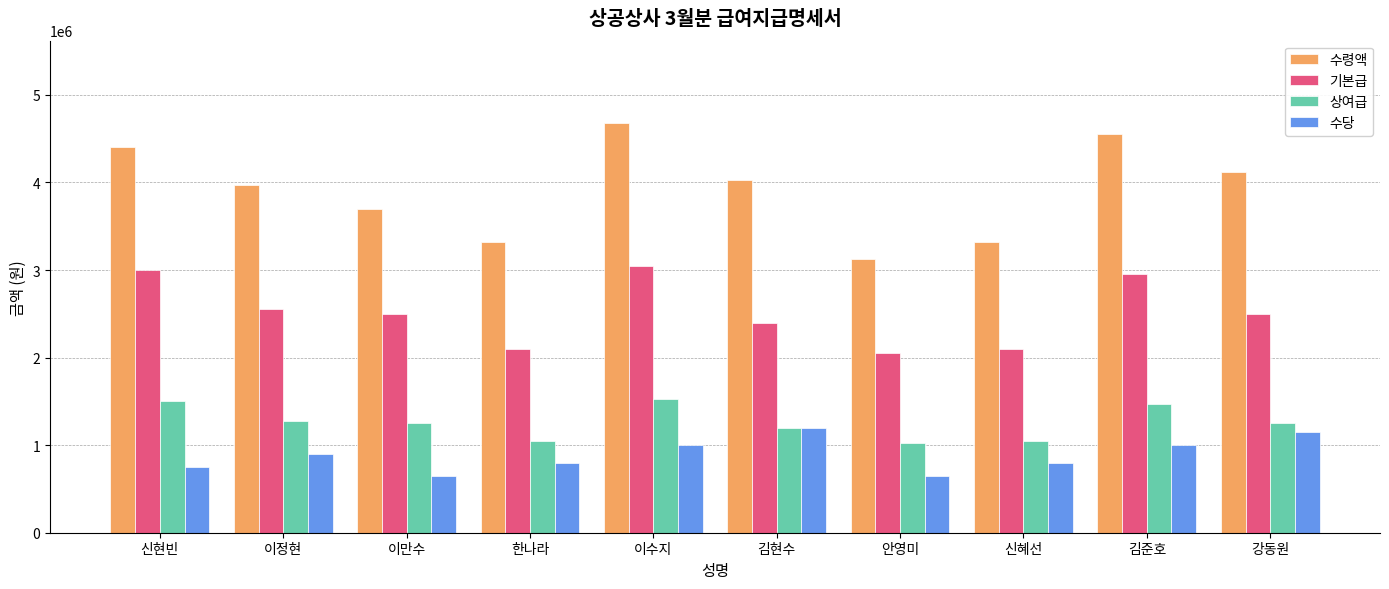

How many data points does each series have?

10